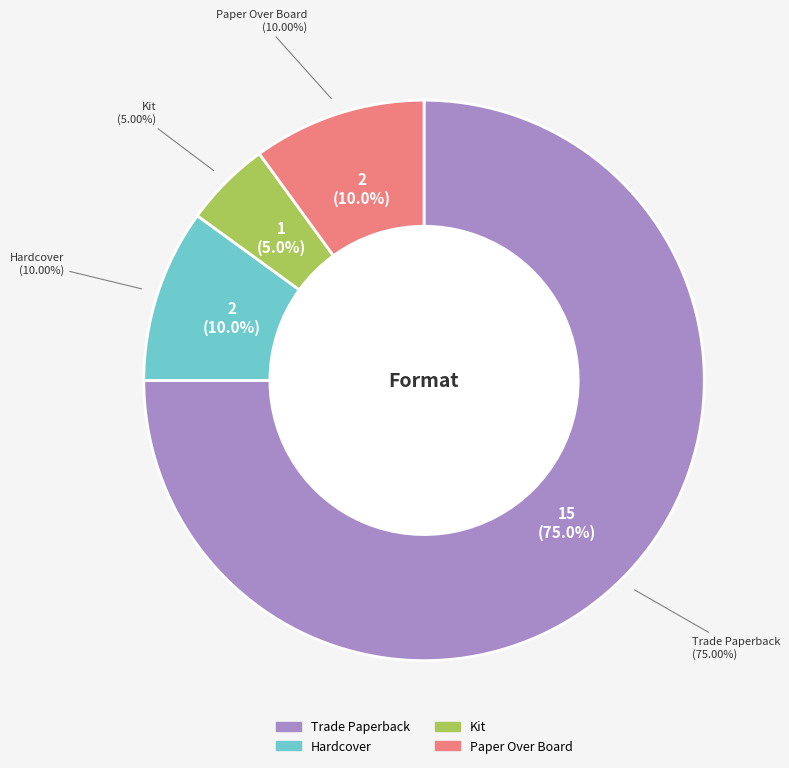

What is the majority slice?

Trade Paperback